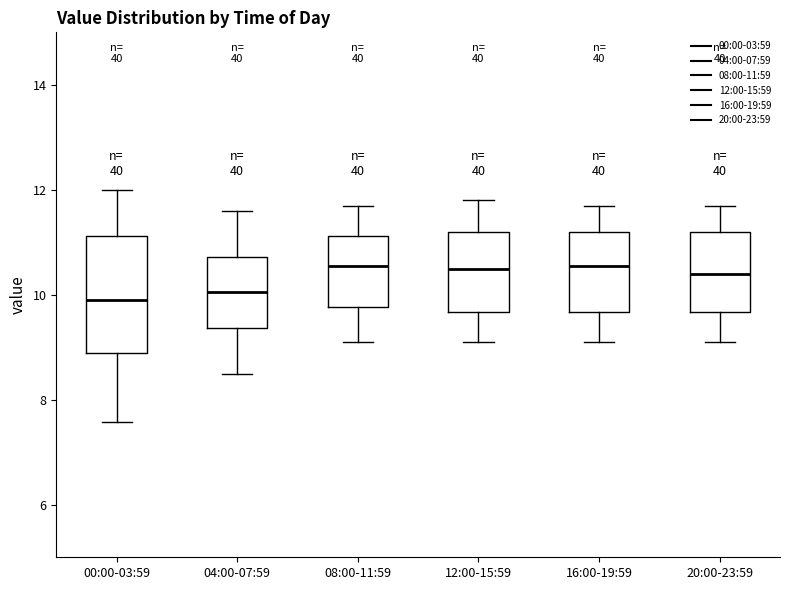

Where does the upper whisker of the box for 00:00-03:59 end on the y-axis? The values are not printed on the chart, so give them approximately, as read against the axis.

12.0